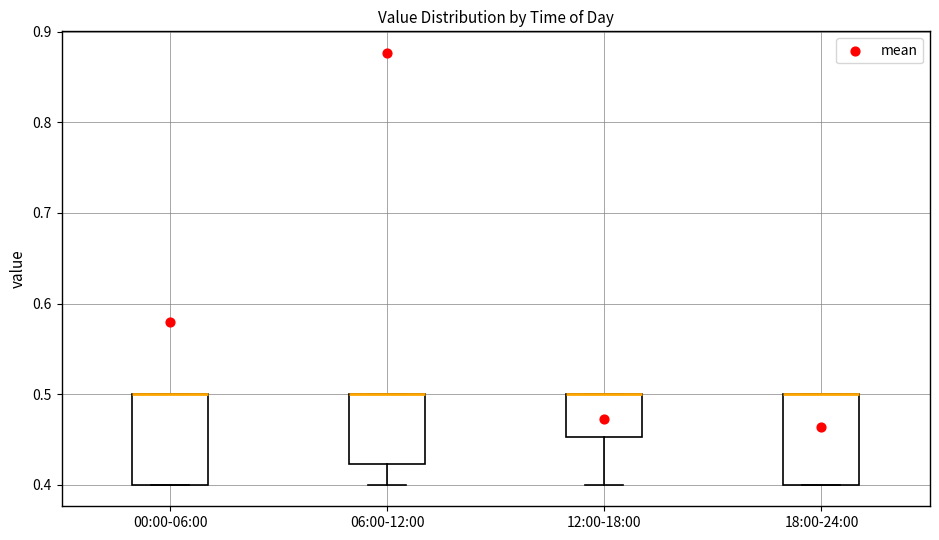

Reading left to right, read every box against the y-axis: the position of its median line, the range the box covers, and the ends of its whiskers. The values are not printed on the chart, so give them approximately, as read against the axis.

00:00-06:00: median 0.50 (drawn on the box's upper edge), box 0.40 to 0.50, whiskers 0.40 to 0.50
06:00-12:00: median 0.50 (drawn on the box's upper edge), box 0.42 to 0.50, whiskers 0.40 to 0.50
12:00-18:00: median 0.50 (drawn on the box's upper edge), box 0.45 to 0.50, whiskers 0.40 to 0.50
18:00-24:00: median 0.50 (drawn on the box's upper edge), box 0.40 to 0.50, whiskers 0.40 to 0.50